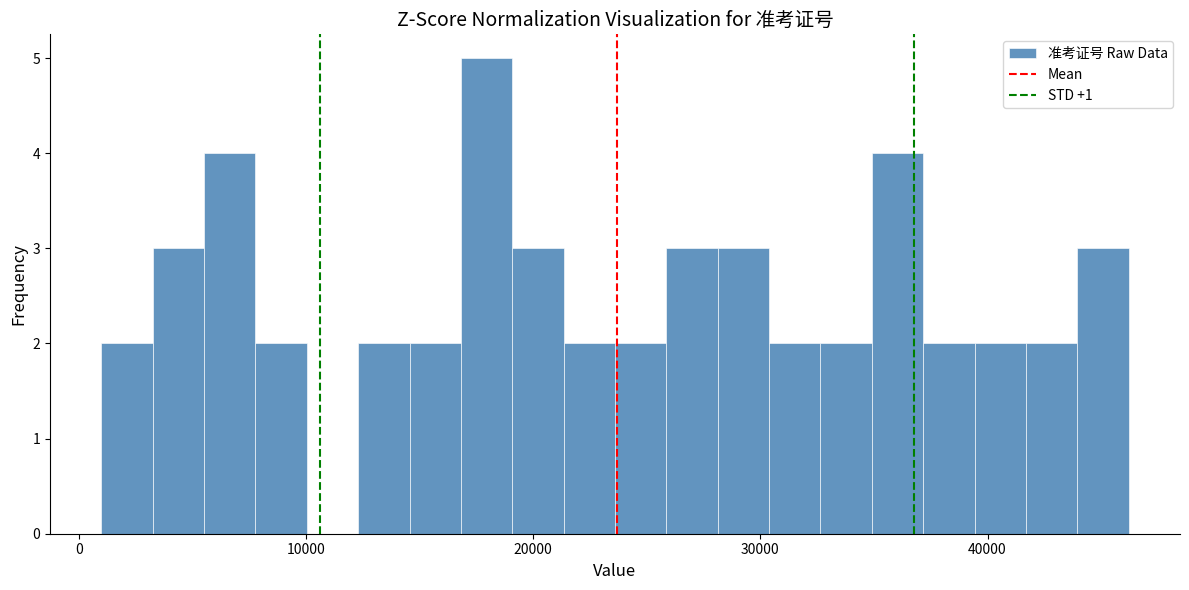

Read against the x-axis, roughly where is the centre of the tallest bar?

18000